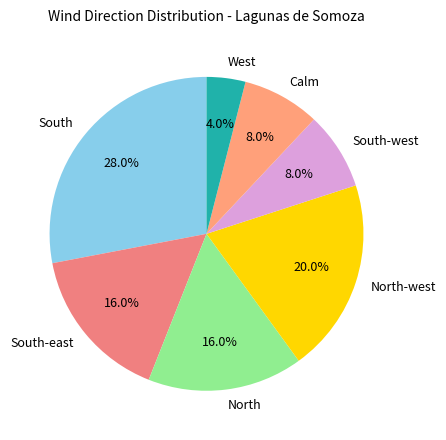

Combined, what portion of the pie is South-west and South-east?

24.0%